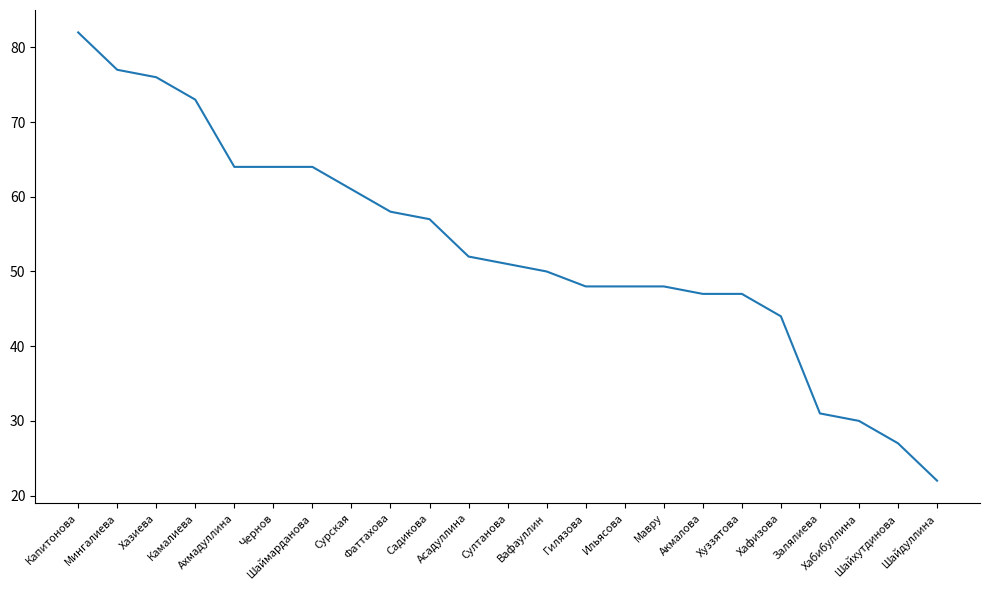

What is the greatest value displayed?

82